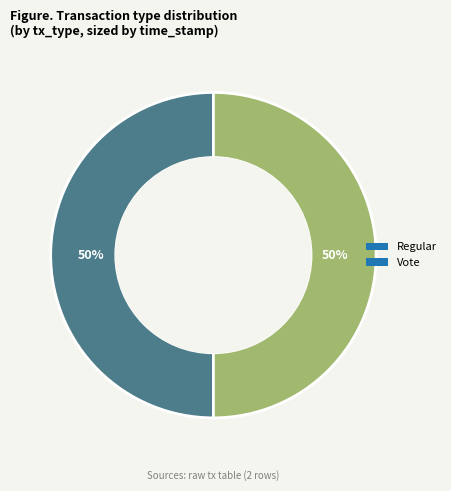

How many segments does this pie chart have?

2